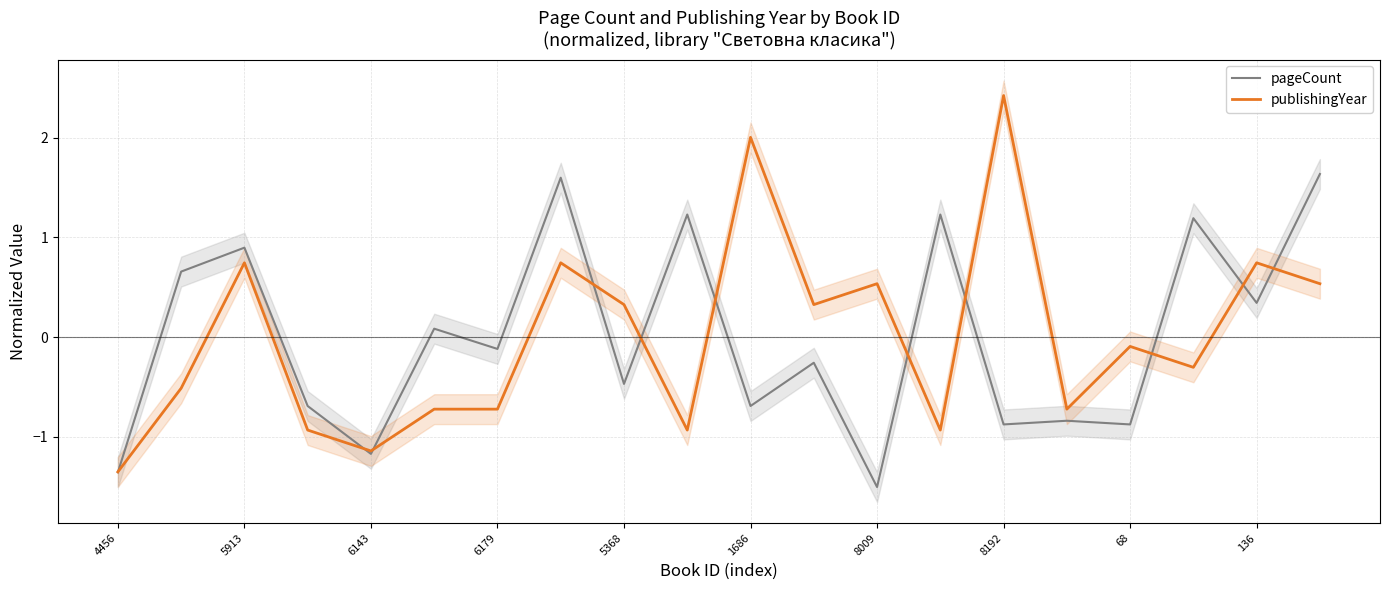

What is the difference between the highest and lowest values at 17?

1.5